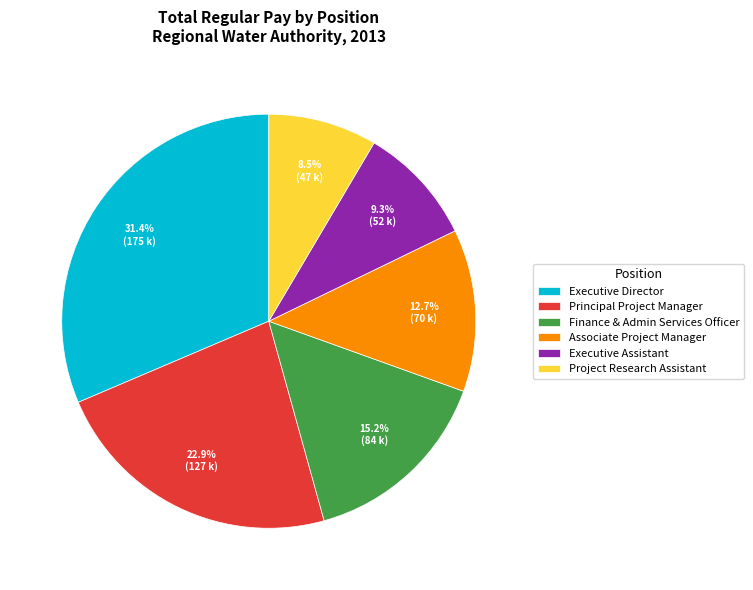

Between Principal Project Manager and Finance & Admin Services Officer, which is larger?

Principal Project Manager